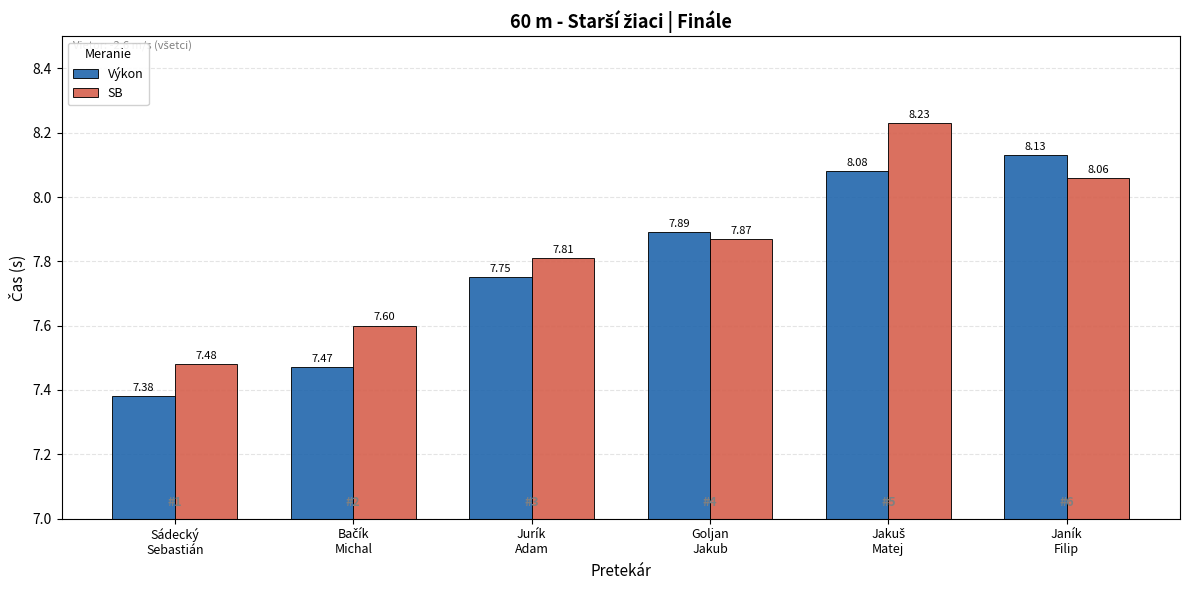

At how many categories does at least one series exceed 7?

6